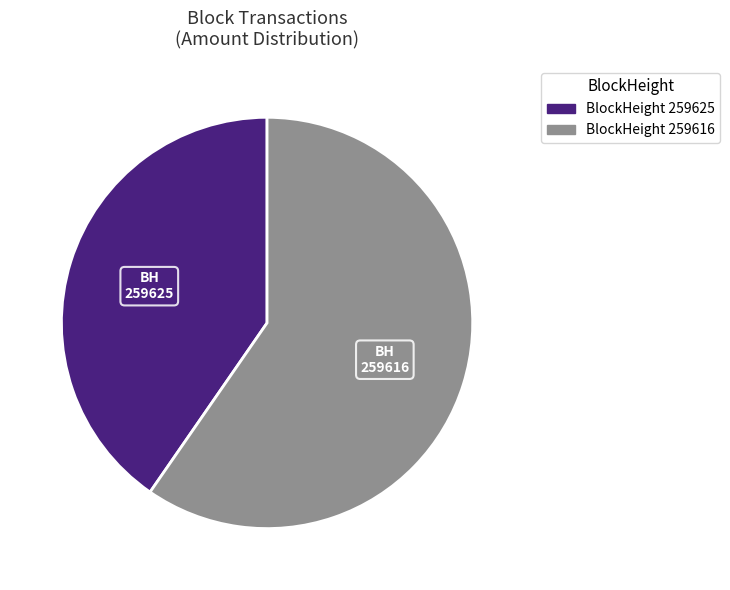

Does any single category account for the majority?

Yes